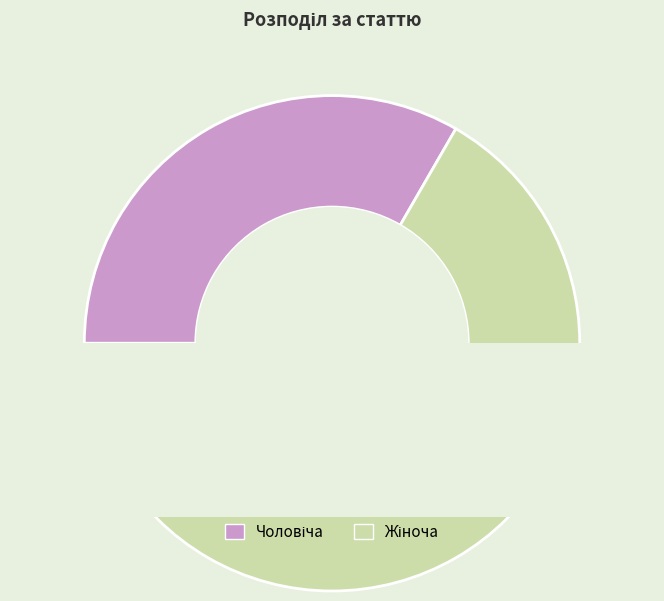

To the nearest percent, what is the difference between the largest and smallest slice percentages?

33%